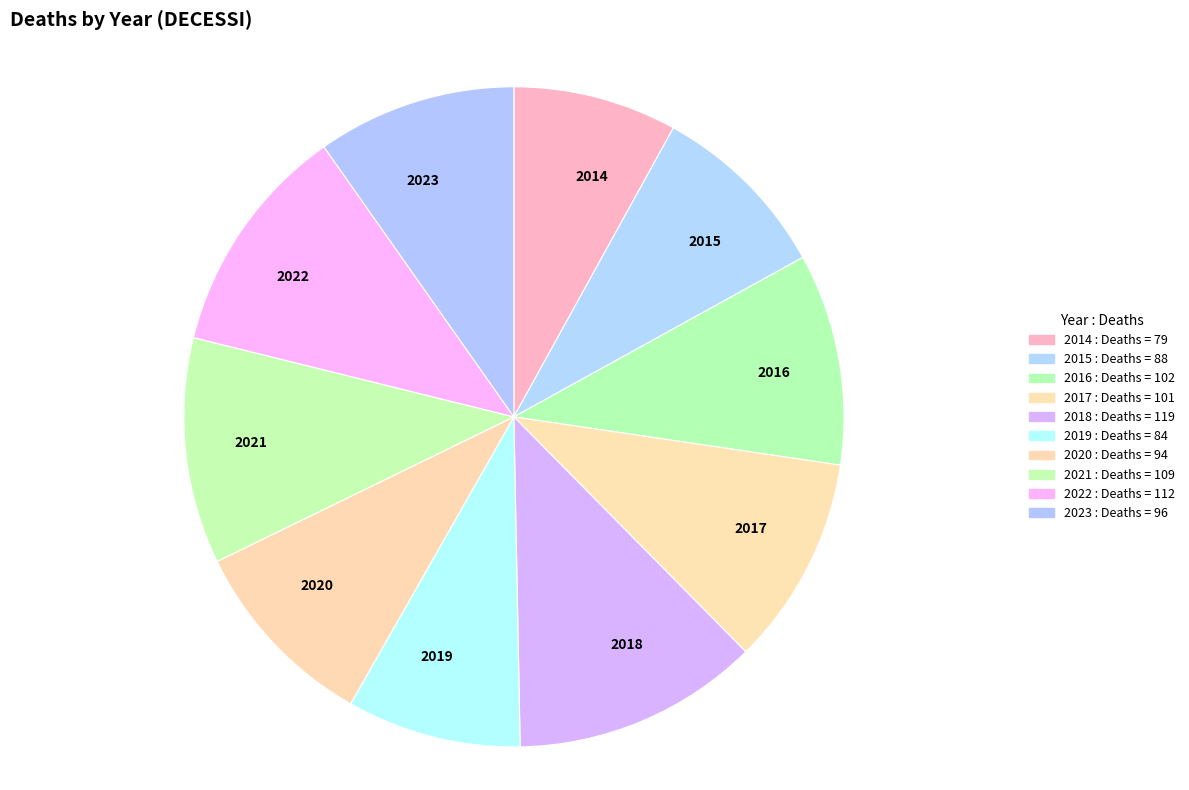

Is it true that 2016 is 10% of the pie?

True